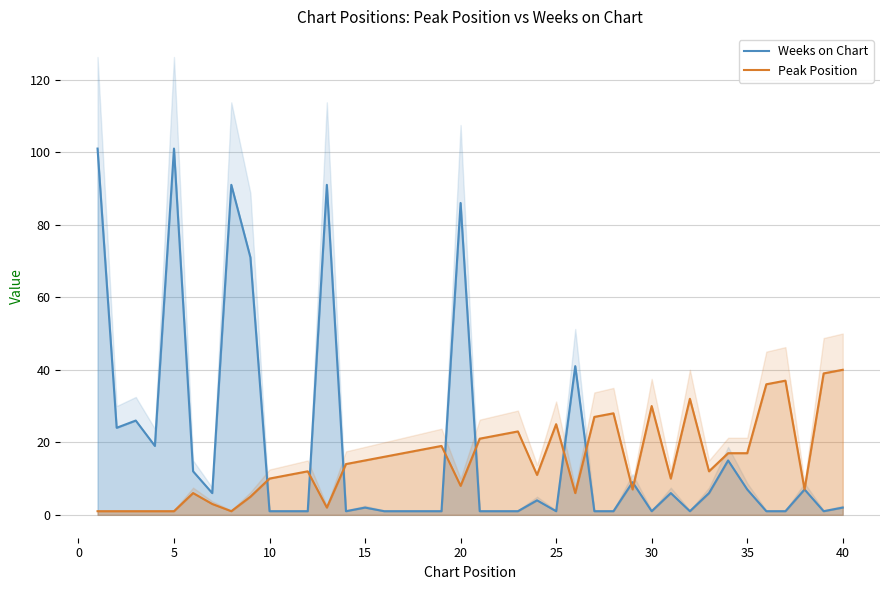

Reading left to right, extract all data points from this chart.

Weeks on Chart: 101	24	26	19	101	12	6	91	71	1	1	1	91	1	2	1	1	1	1	86	1	1	1	4	1	41	1	1	9	1	6	1	6	15	7	1	1	7	1	2
Peak Position: 1	1	1	1	1	6	3	1	5	10	11	12	2	14	15	16	17	18	19	8	21	22	23	11	25	6	27	28	7	30	10	32	12	17	17	36	37	7	39	40